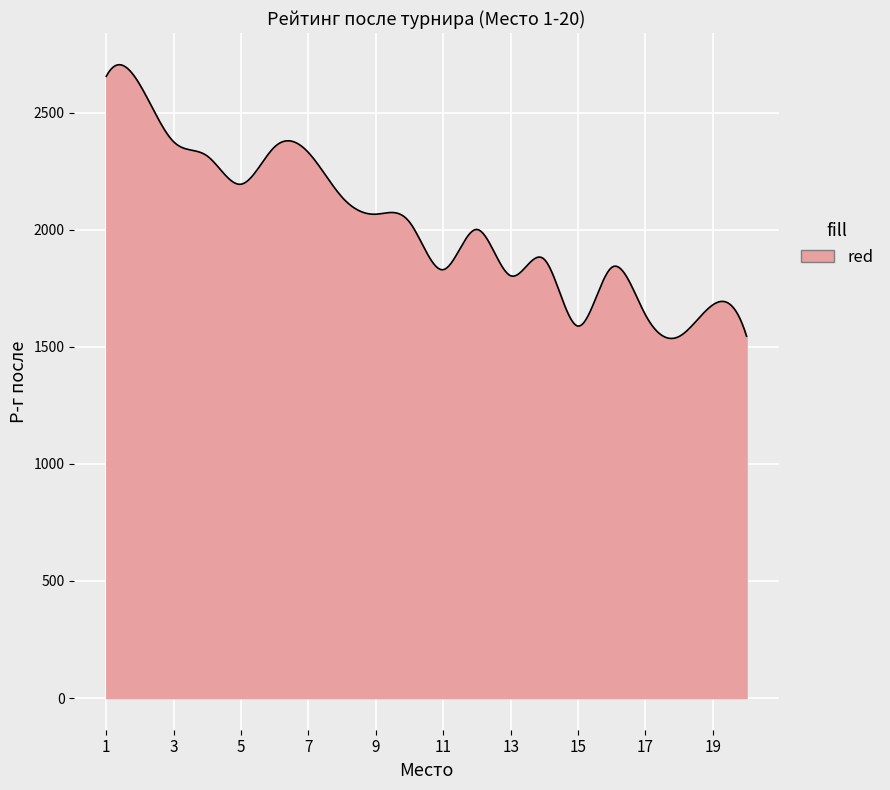

What is the difference between the maximum and minimum values?

1169.0